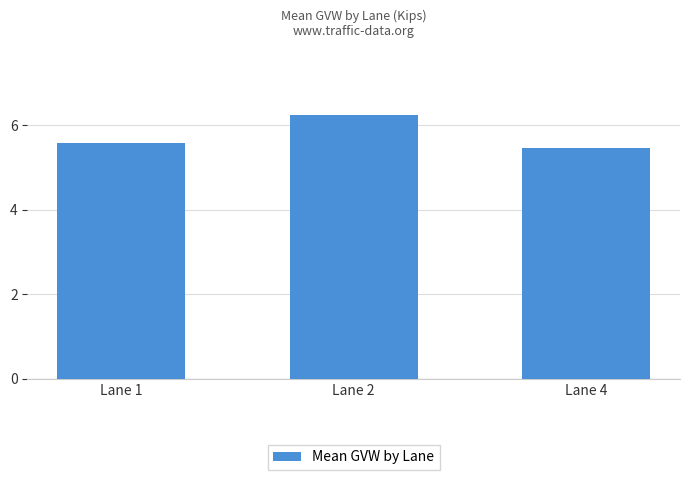

Which has a higher value, Lane 1 or Lane 4?

Lane 1